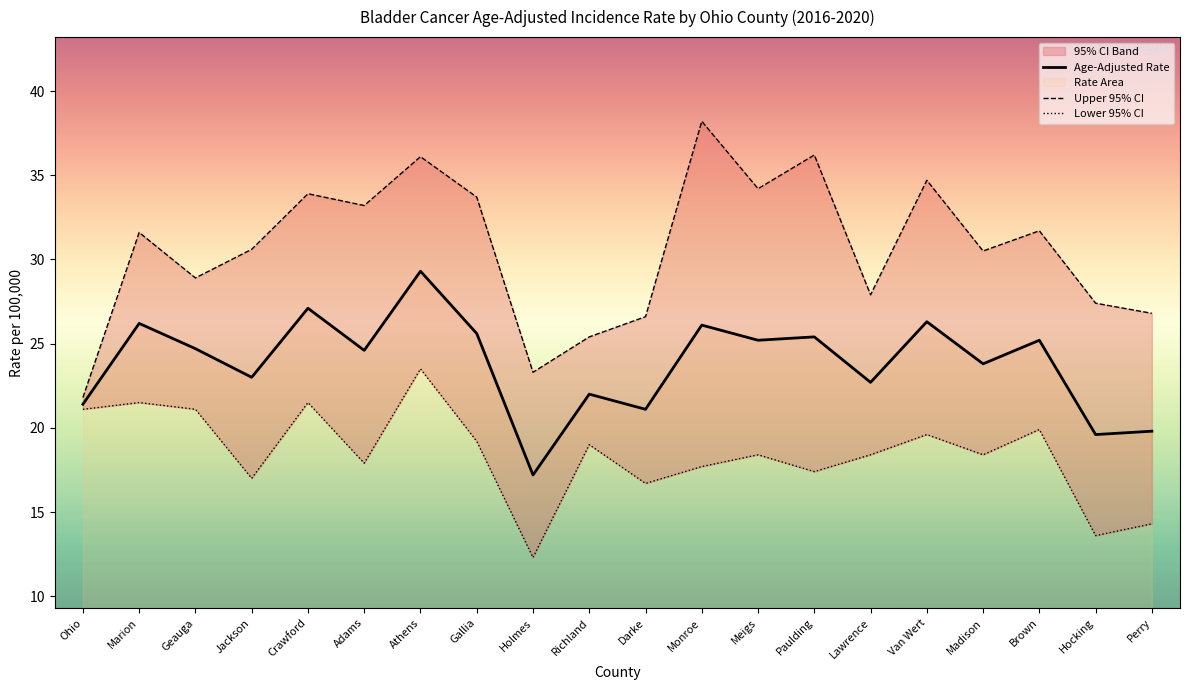

Where does the Lower 95% CI series first go above 18?

Ohio